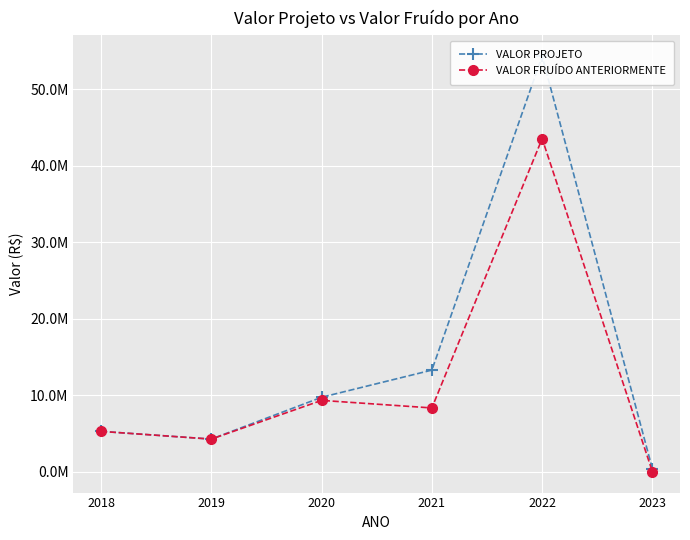

What is the value of the VALOR FRUÍDO ANTERIORMENTE point at the 4th from the left?

8361709.5